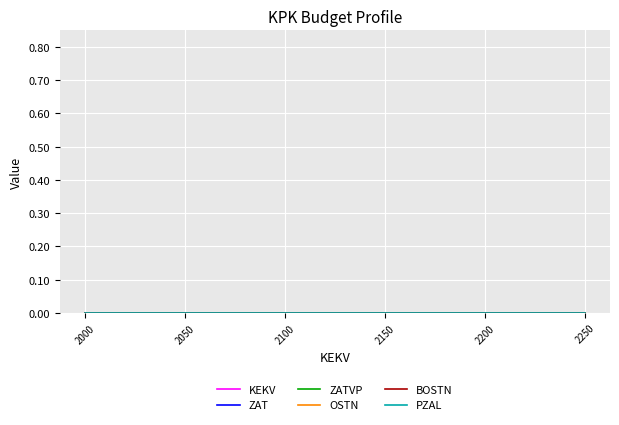

True or false: PZAL and ZATVP intersect in this chart.

False